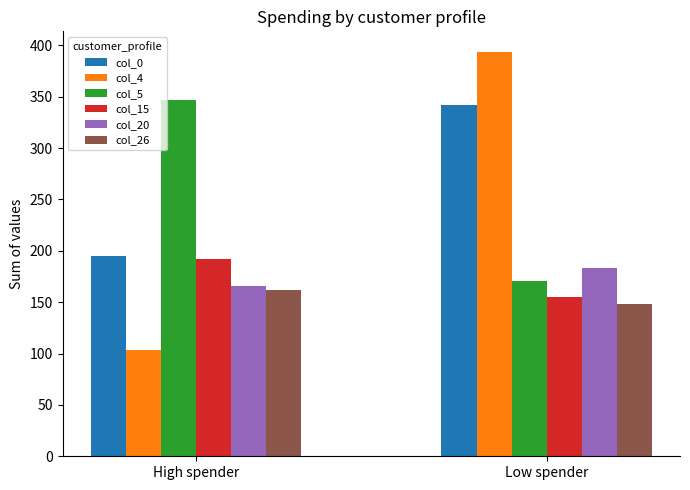

List the labels in order of col_15 value, largest first.

High spender, Low spender